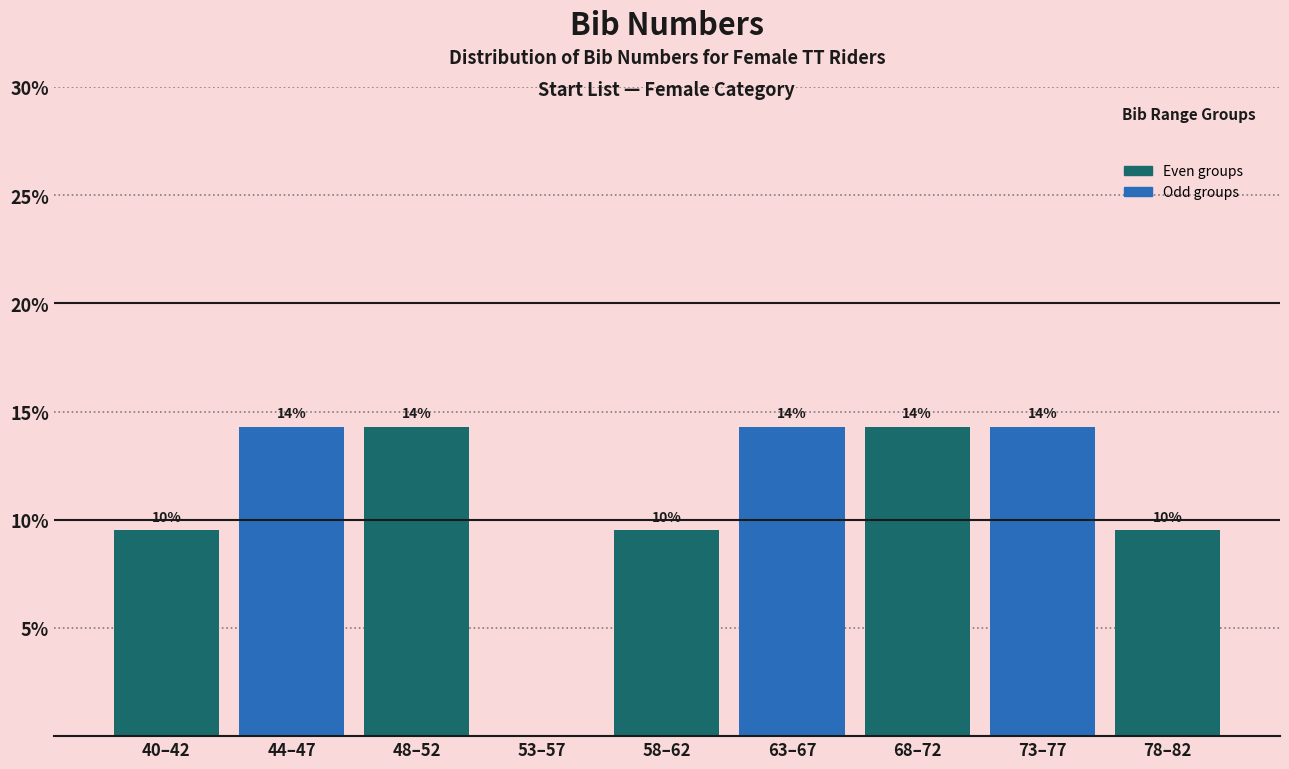

Are the bars horizontal?

No